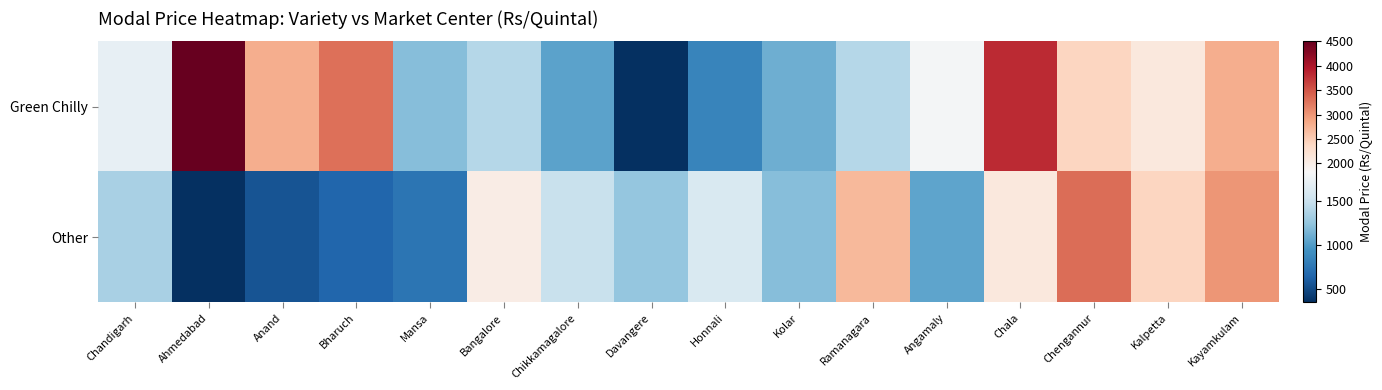

Which series has the largest range (max minus min)?

Green Chilly